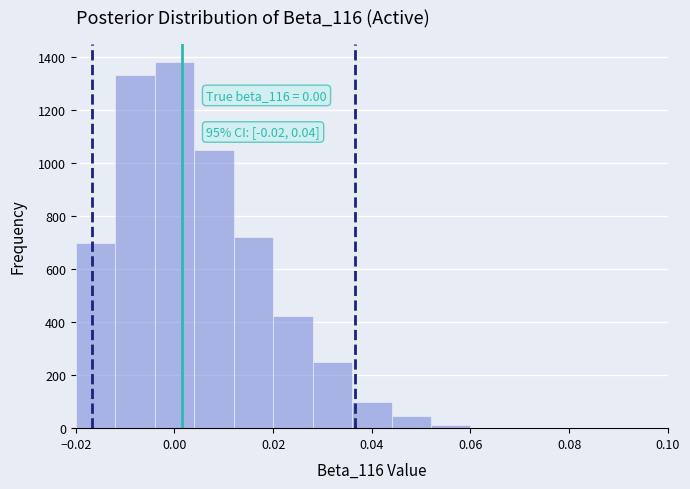

Over which range of the x-axis is the bar tallest?

-0.004 to 0.004